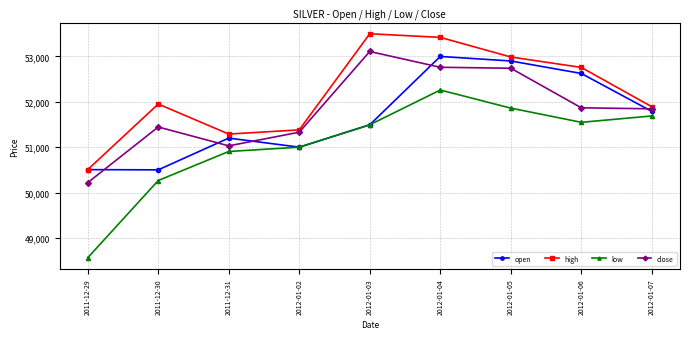

At which category is the sum across all series the highest?

2012-01-04